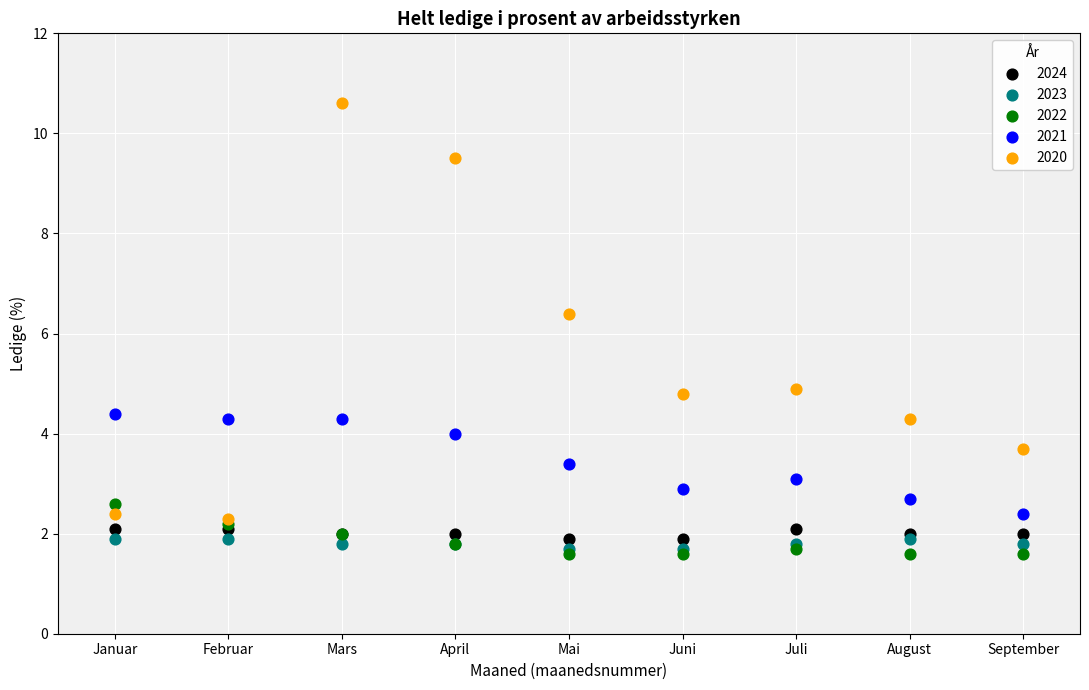

In the 2020 series, what Y value is closest to 6?

6.4